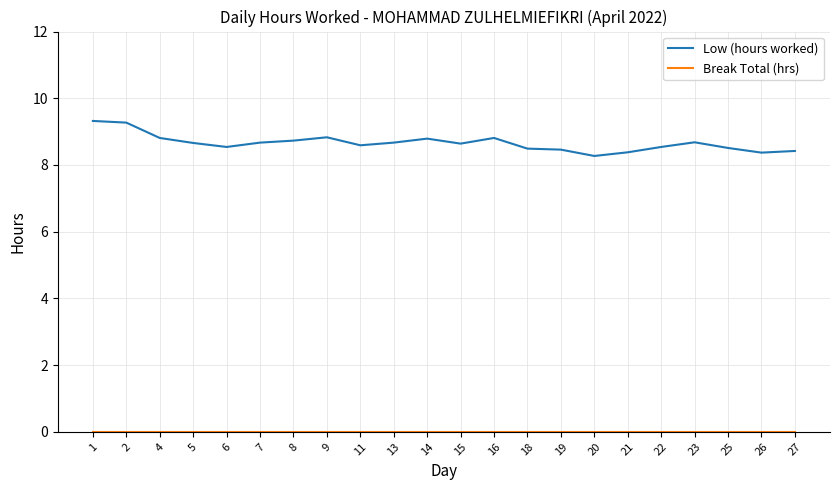

What is the difference between the highest and lowest values at 1?

9.3